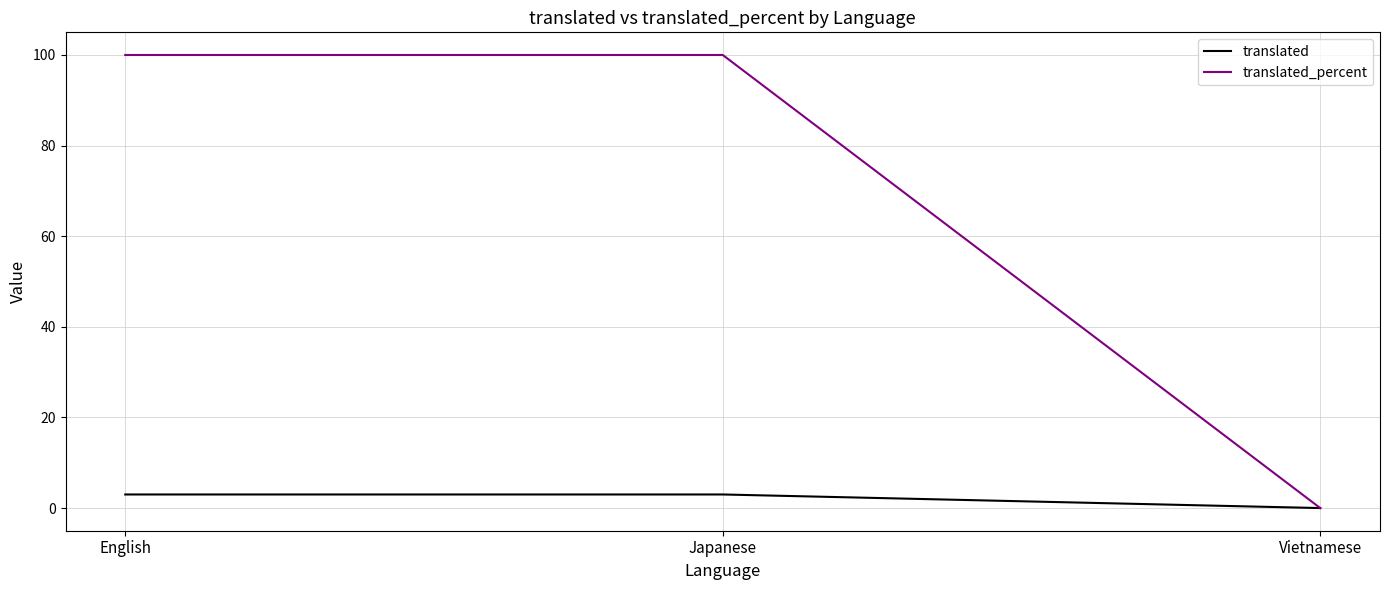

What is the difference between the maximum and minimum values in the translated_percent series?

100